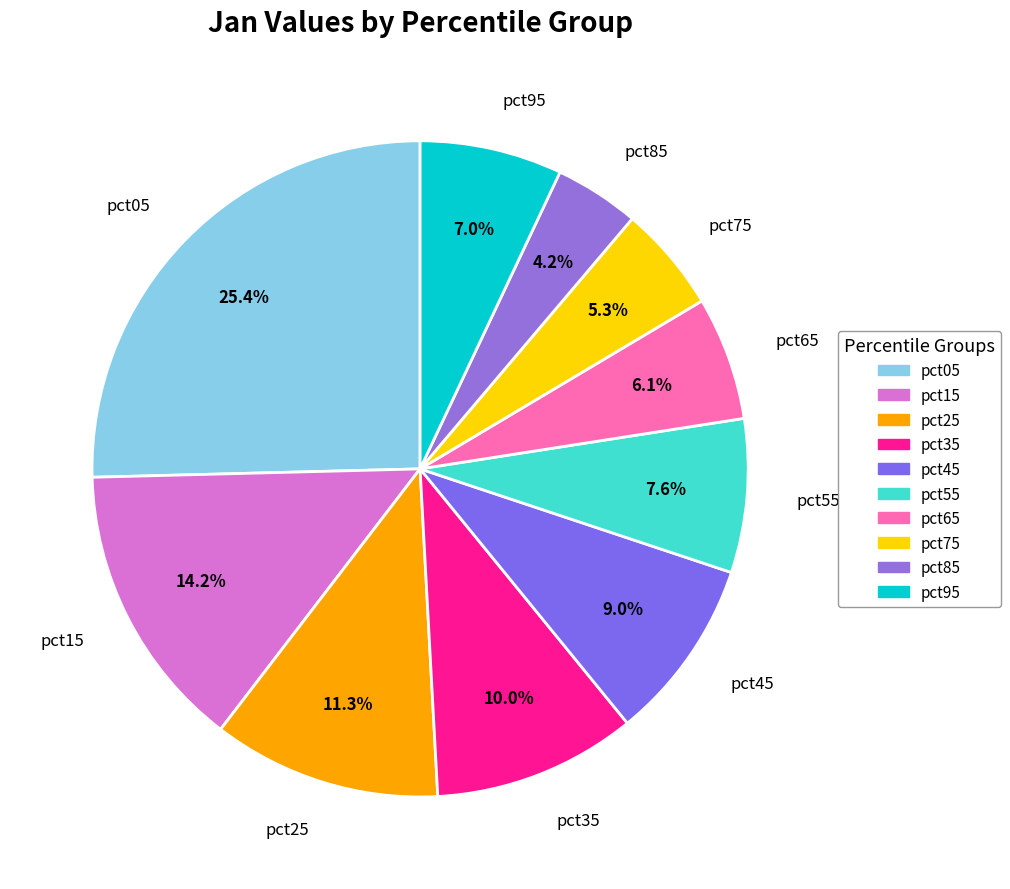

Which slice is the smallest?

pct85